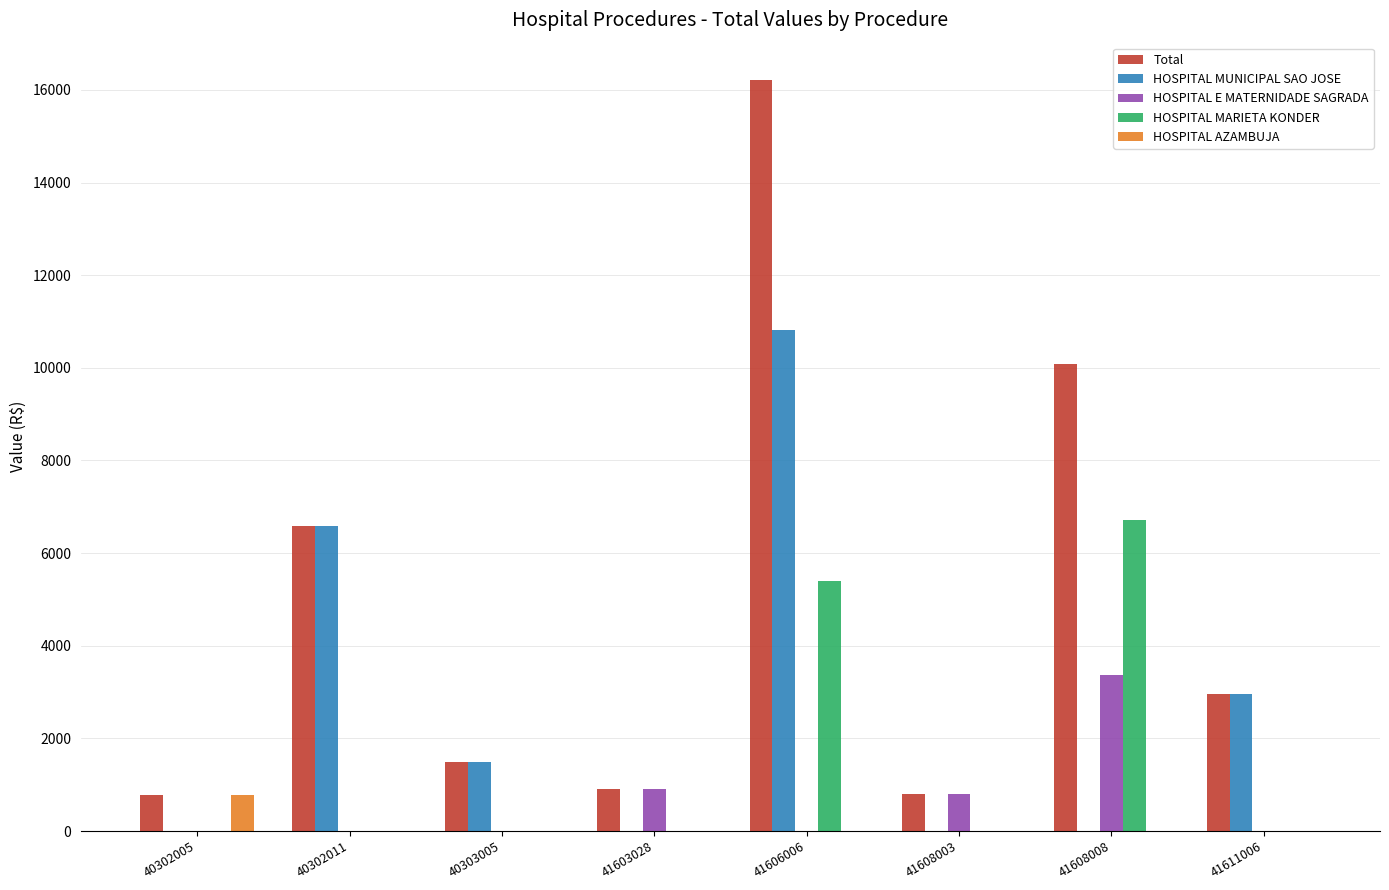

What are all the series names shown in the legend?

Total, HOSPITAL MUNICIPAL SAO JOSE, HOSPITAL E MATERNIDADE SAGRADA, HOSPITAL MARIETA KONDER, HOSPITAL AZAMBUJA